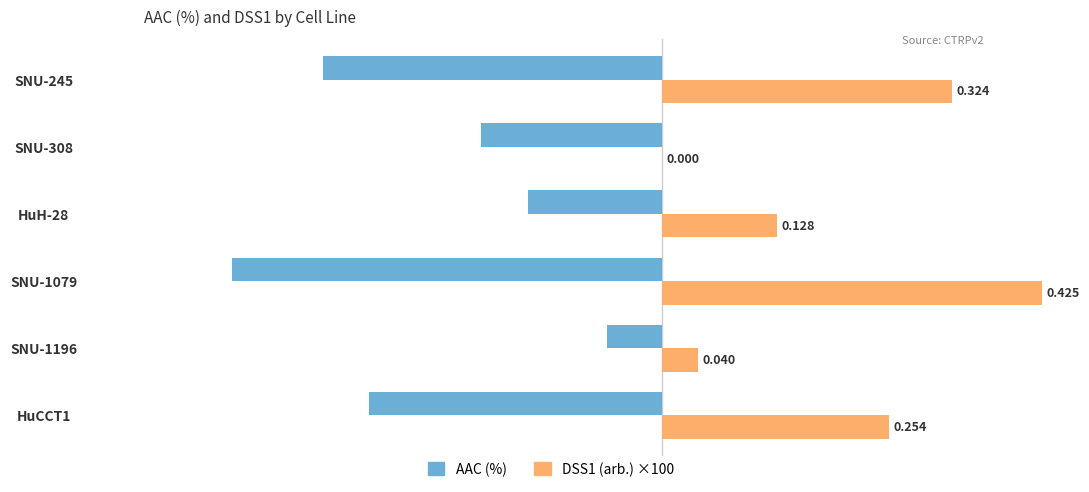

Does the chart contain any negative values?

Yes